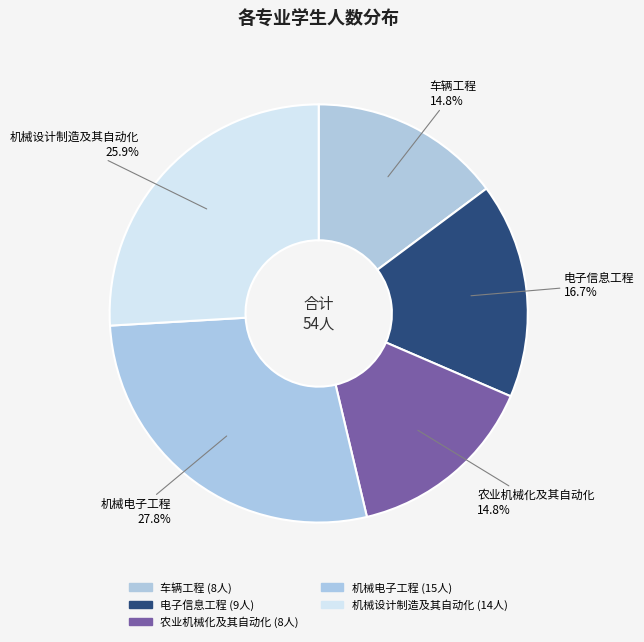

The 车辆工程 slice represents 28% of the pie. True or false?

False